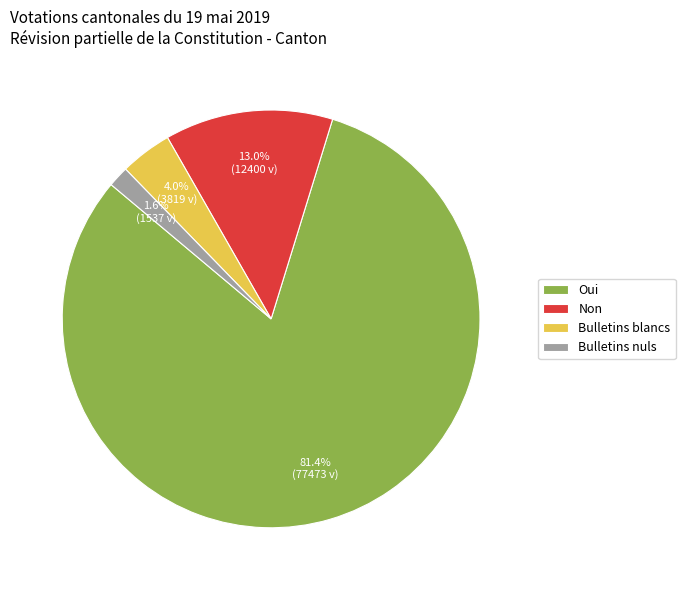

Count the number of slices in the pie.

4